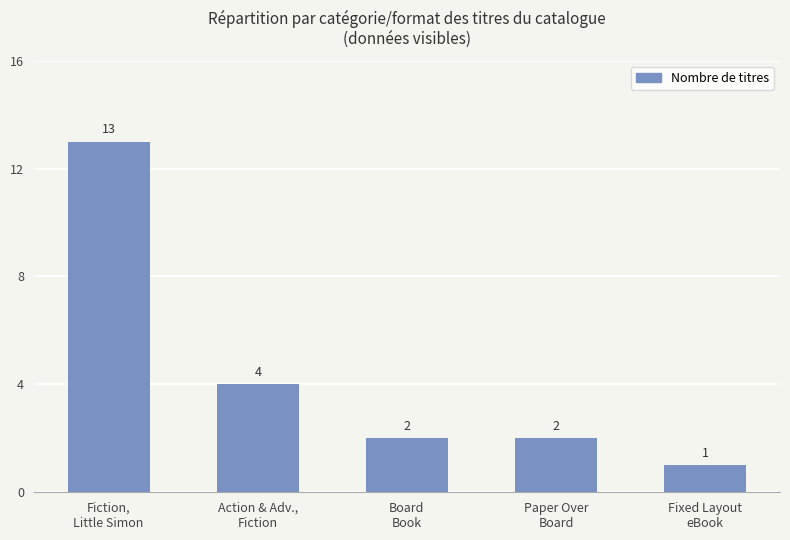

Does the chart contain any negative values?

No